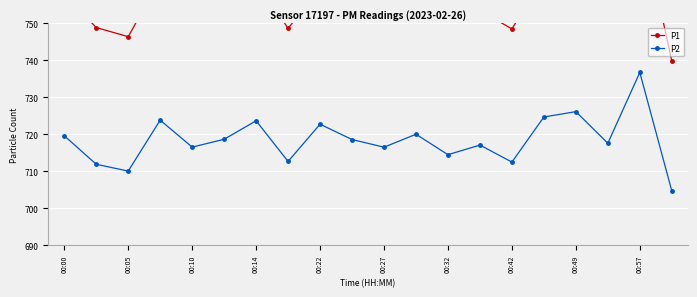

What are all the series names shown in the legend?

P1, P2